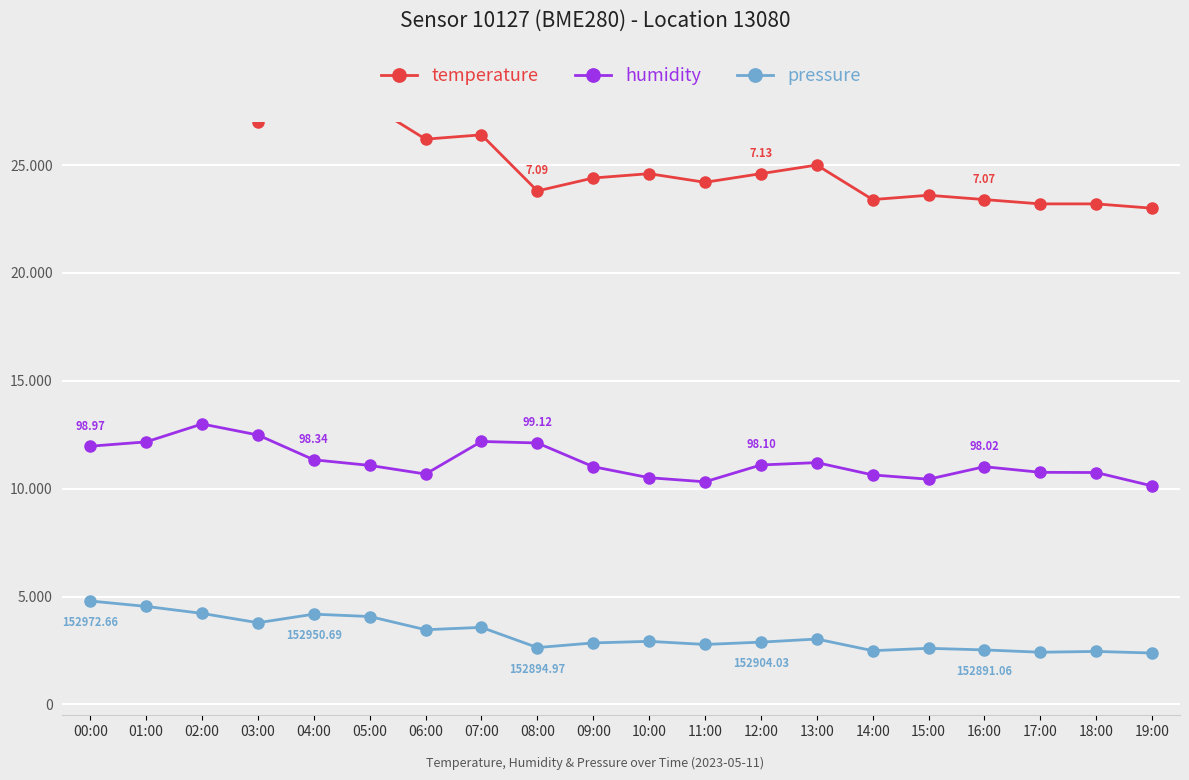

True or false: humidity and pressure intersect in this chart.

False